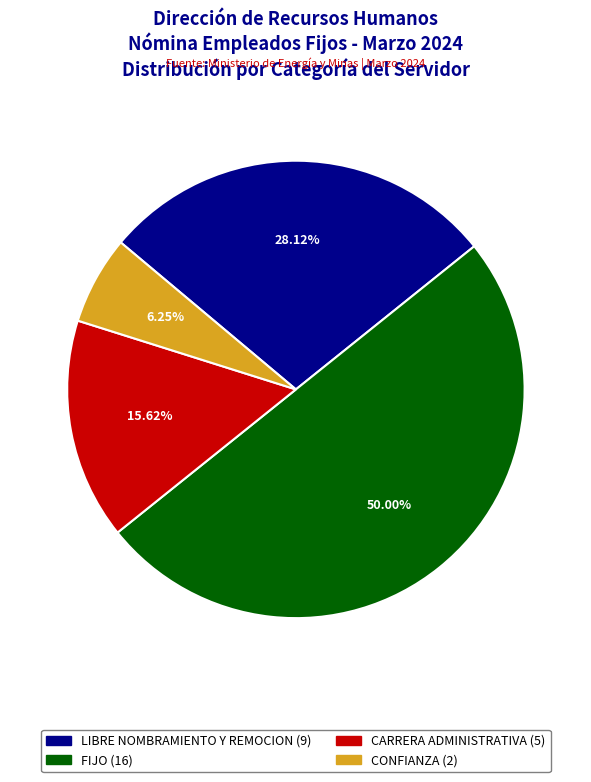

How many slices are in this pie chart?

4